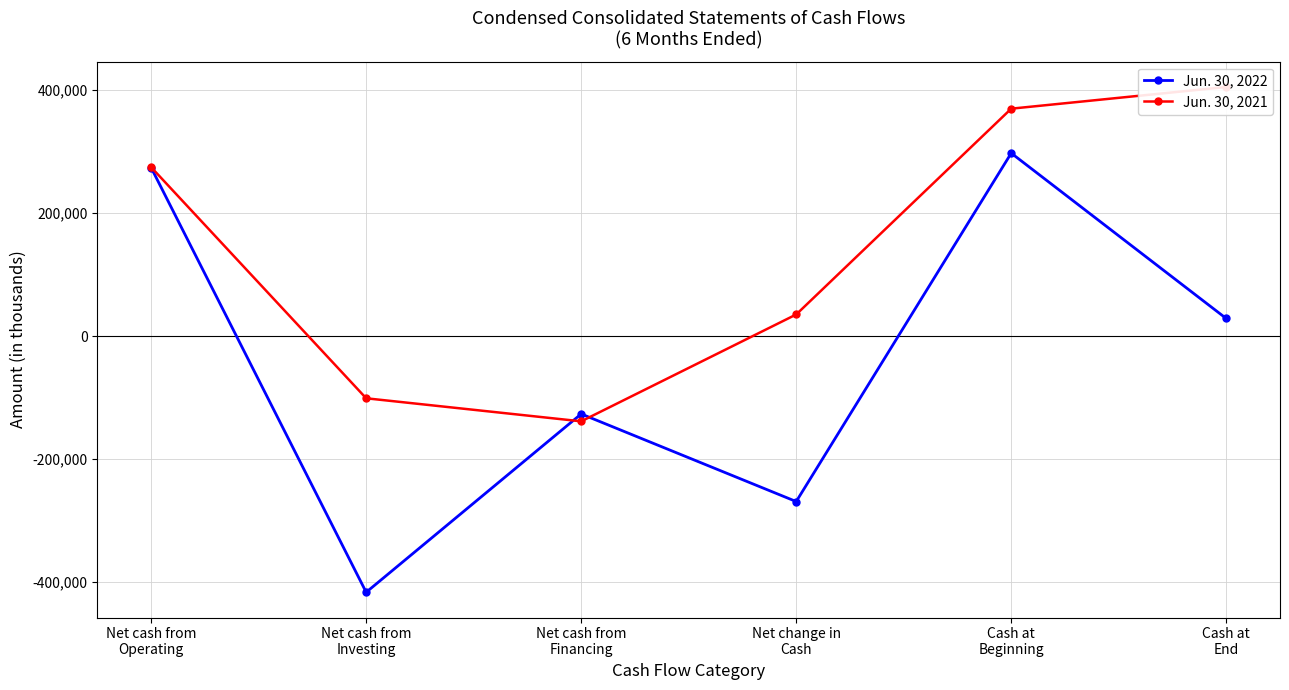

Where does the Jun. 30, 2022 series first go above 28756?

Net cash from
Operating